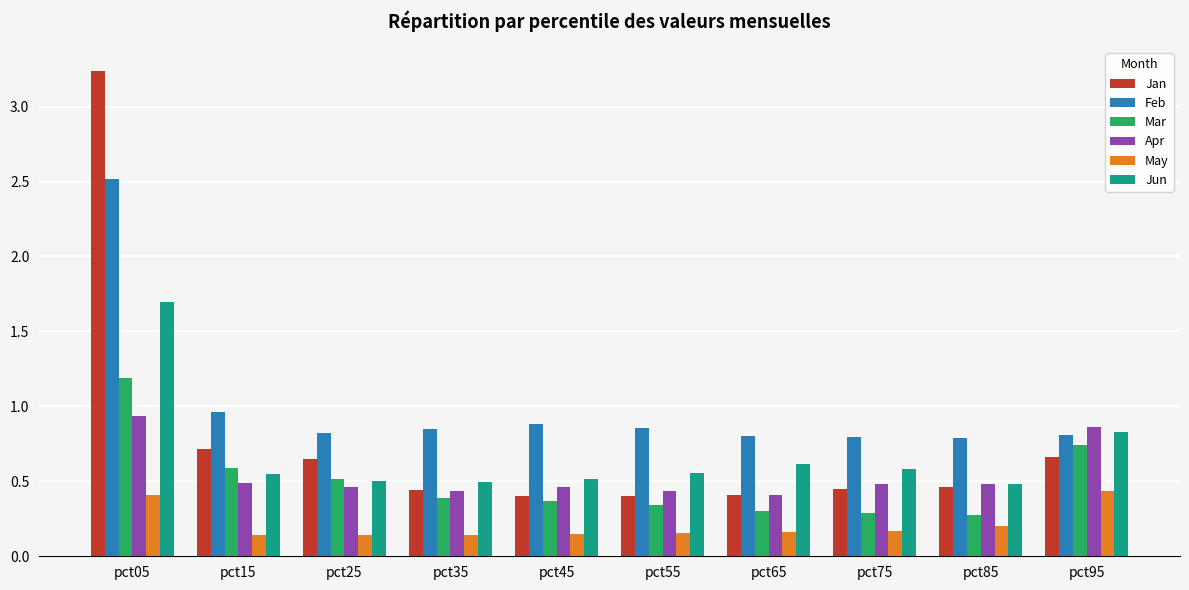

Which series has the widest spread of values?

Jan